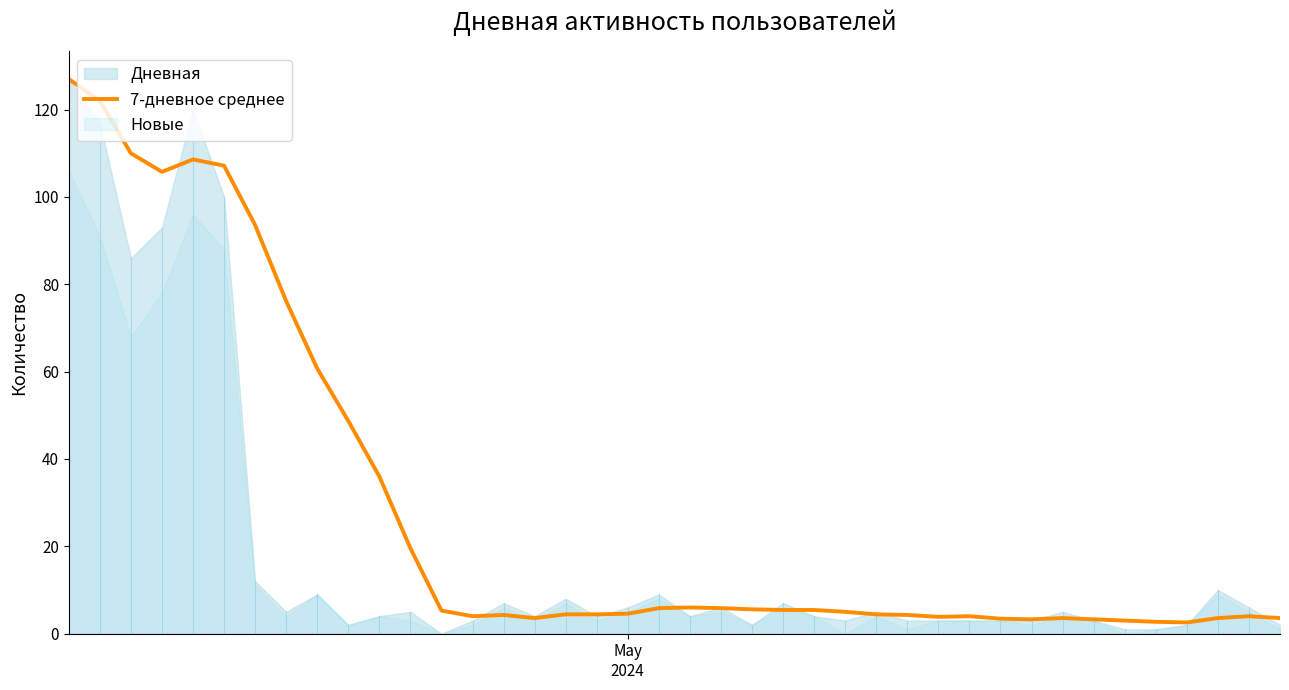

Where does the data first go above 5?

May
2024